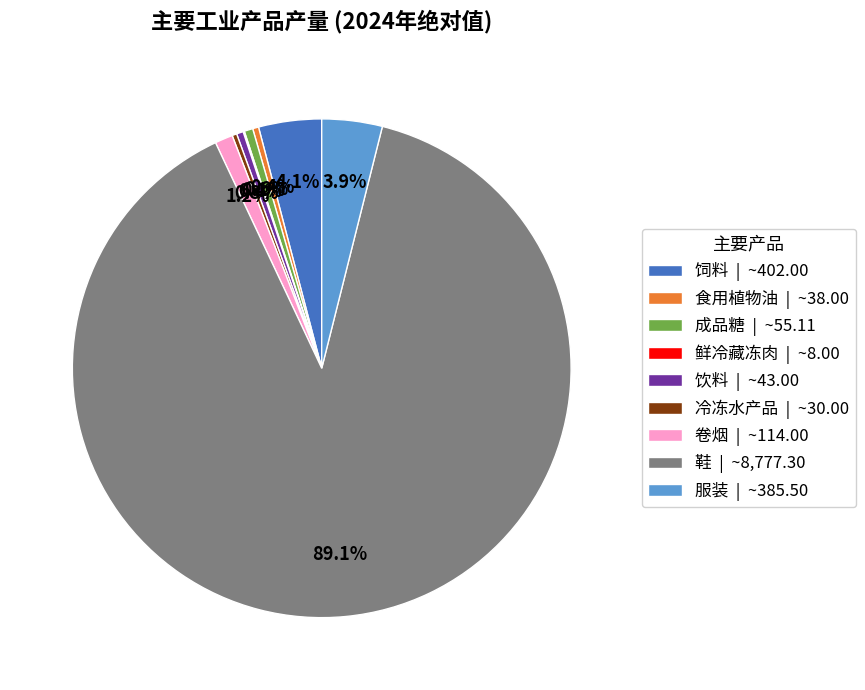

Which has a higher value, 卷烟 | ~114.00 or 饲料 | ~402.00?

饲料 | ~402.00